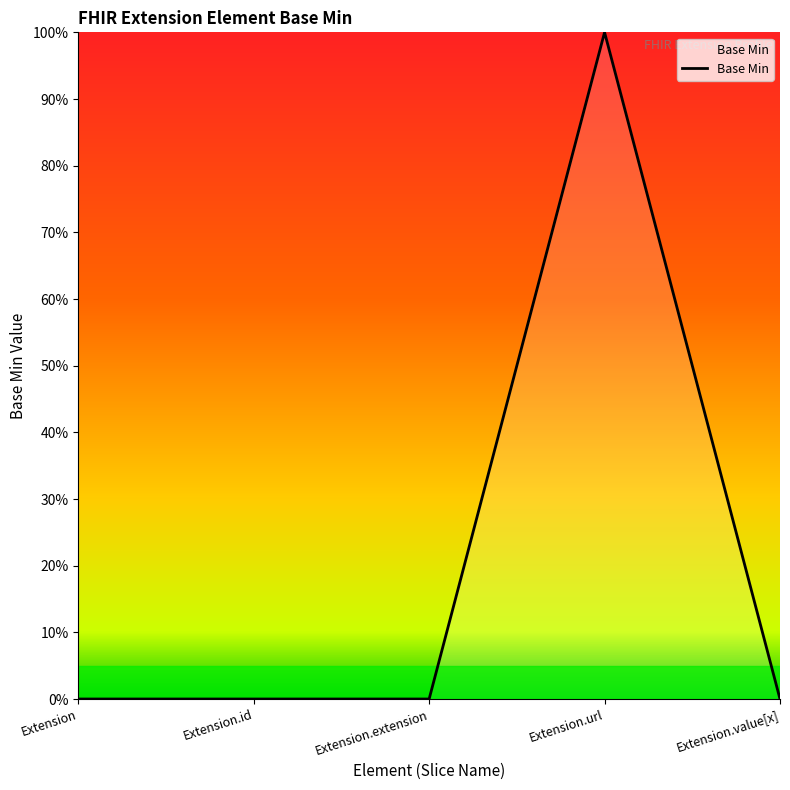

What position from the left is Extension?

1